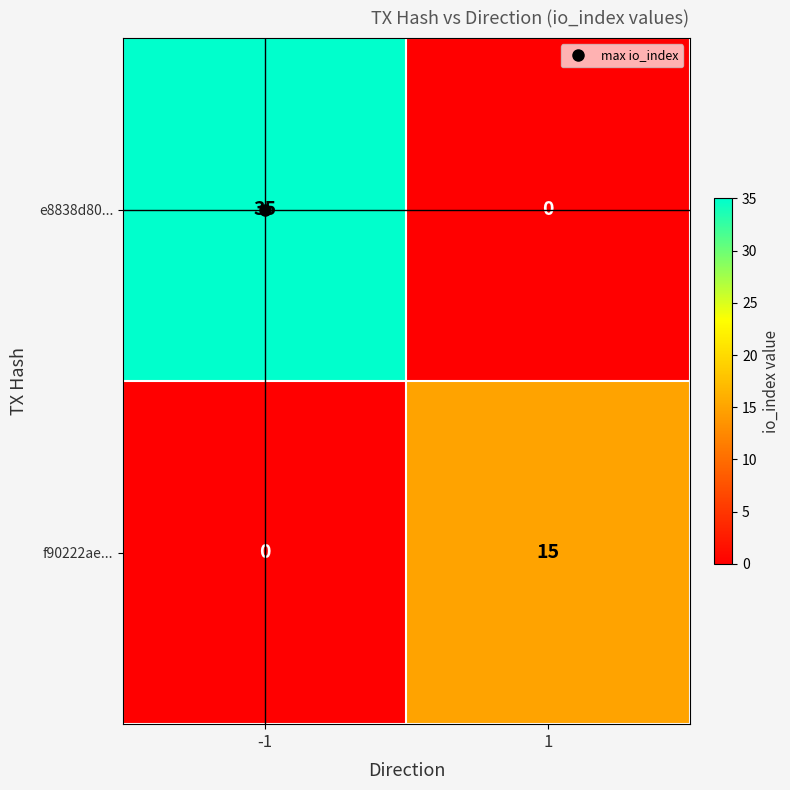

List the series in order of their overall mean, highest first.

e8838d80..., f90222ae...